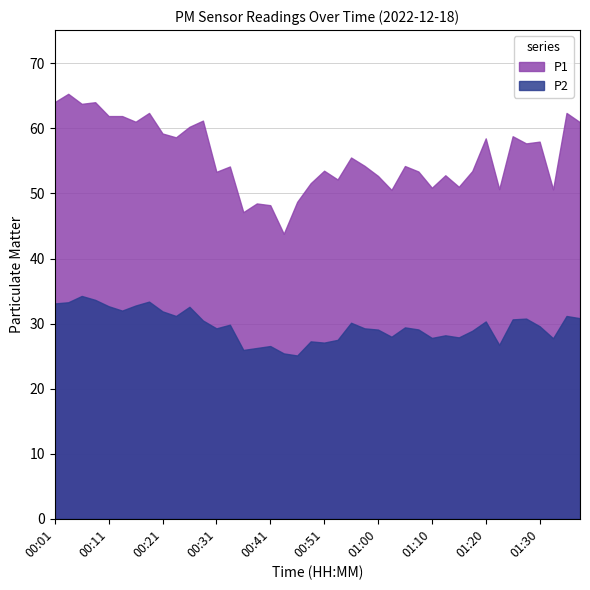

What is the difference between the maximum and minimum values in the P1 series?

21.5